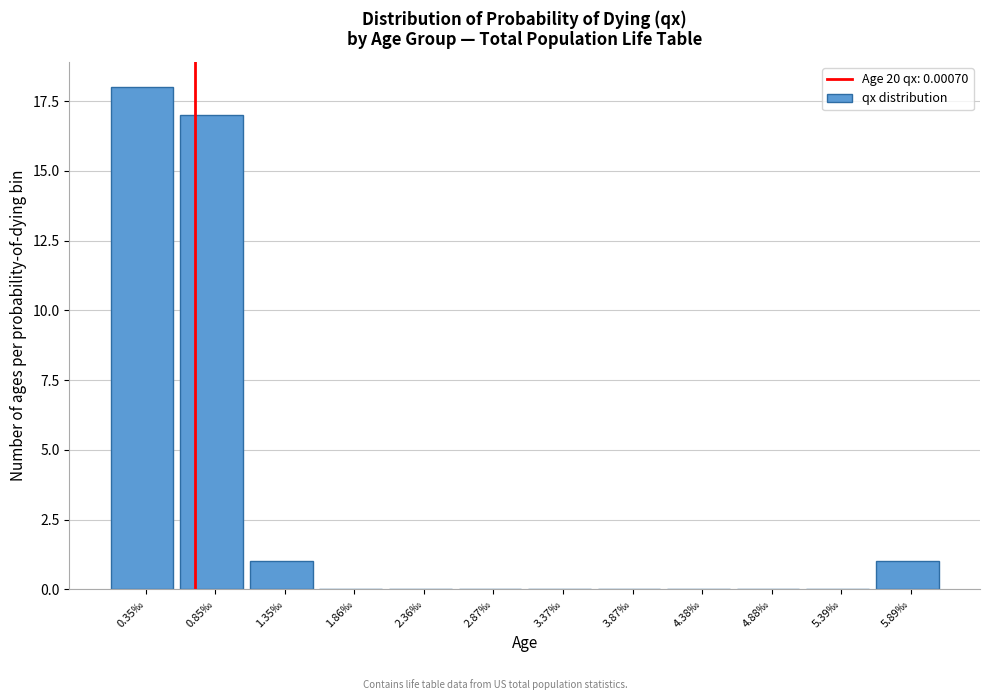

Reading right to left, list all the values displayed in this chart.

5.89‰=1	5.39‰=0	4.88‰=0	4.38‰=0	3.87‰=0	3.37‰=0	2.87‰=0	2.36‰=0	1.86‰=0	1.35‰=1	0.85‰=17	0.35‰=18